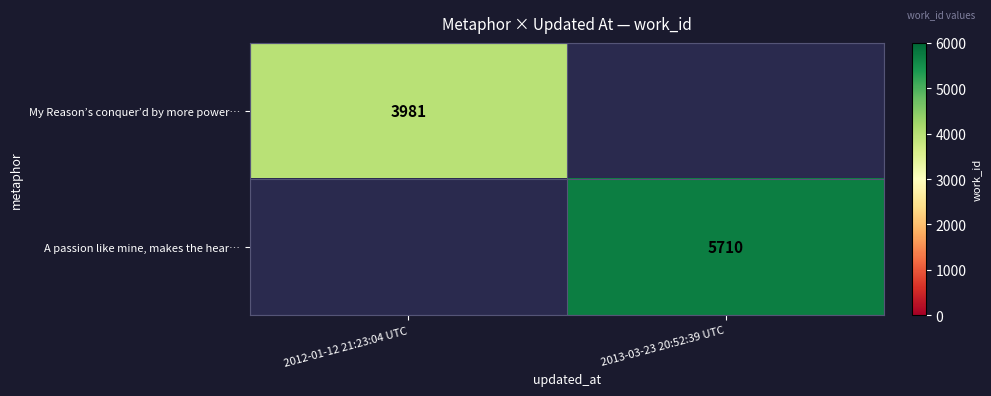

The A passion like mine, makes the hear… series shows 5710 at 2013-03-23 20:52:39 UTC. True or false?

True